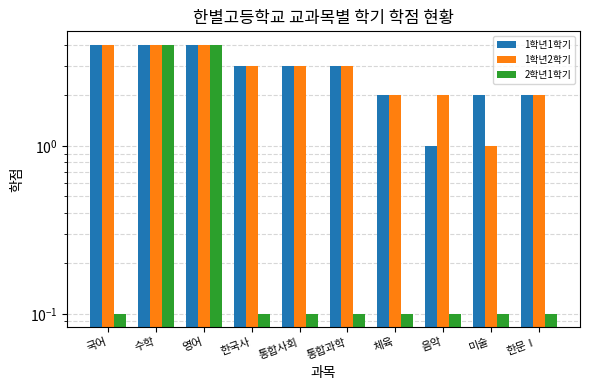

What are all the series names shown in the legend?

1학년1학기, 1학년2학기, 2학년1학기